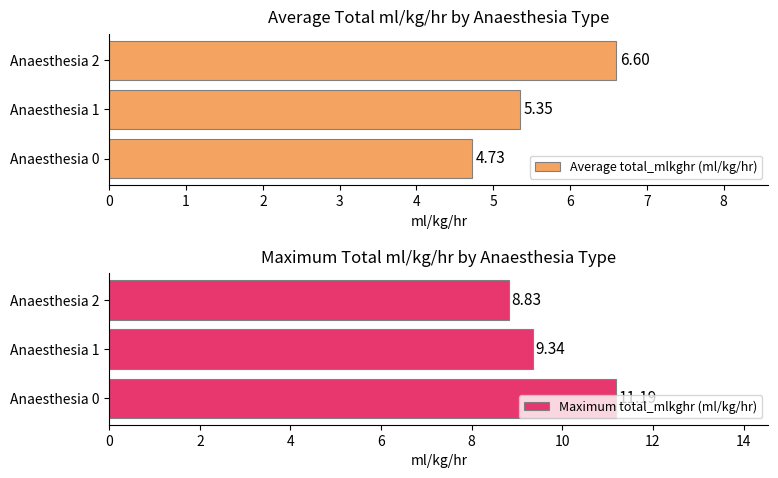

What is the sum of the Average total_mlkghr (ml/kg/hr) values at Anaesthesia 0 and Anaesthesia 2?

11.3